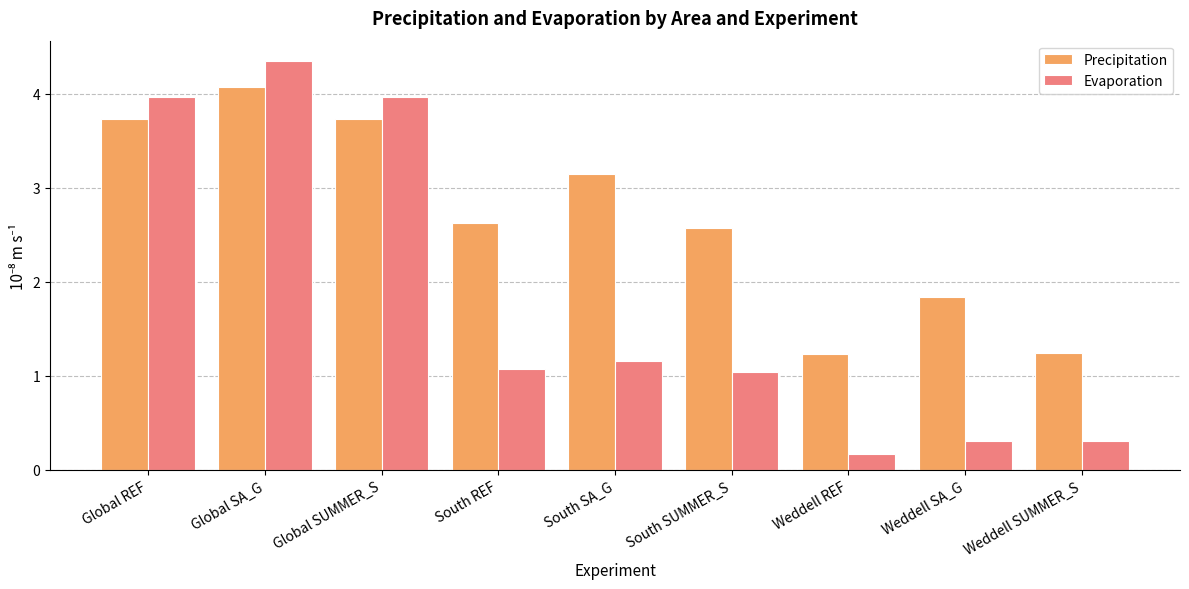

Which category has the highest value in the Precipitation series?

Global SA_G